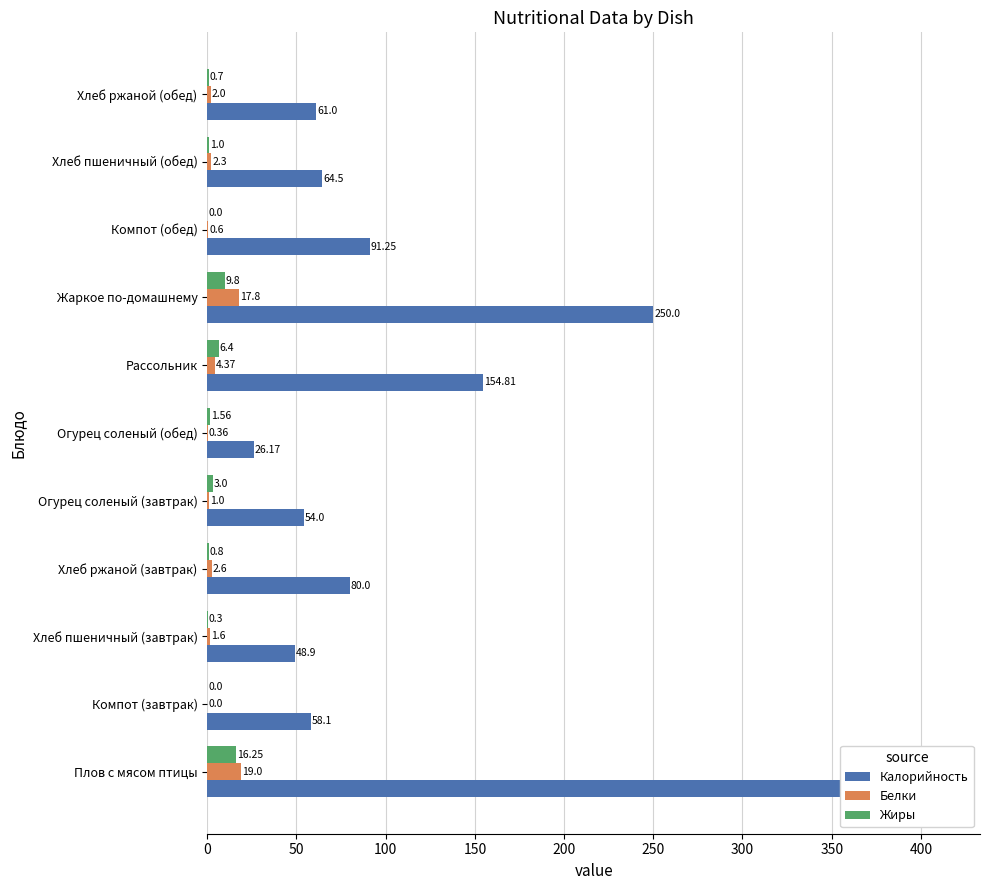

What is the sum of the Калорийность values at Компот (завтрак) and Хлеб пшеничный (завтрак)?

107.0